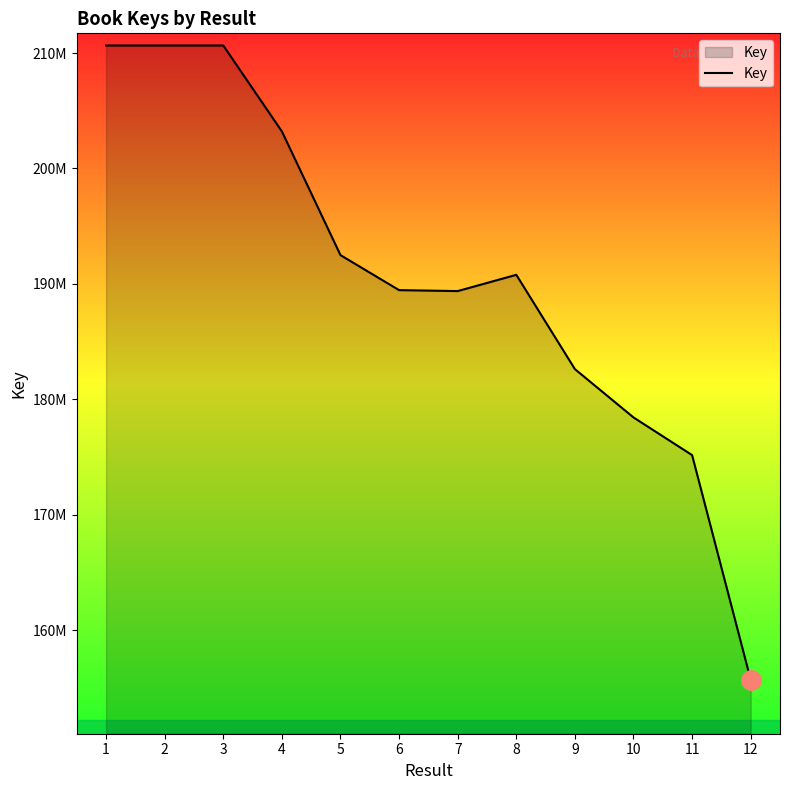

True or false: the data has more than 0 interior local peaks.

True